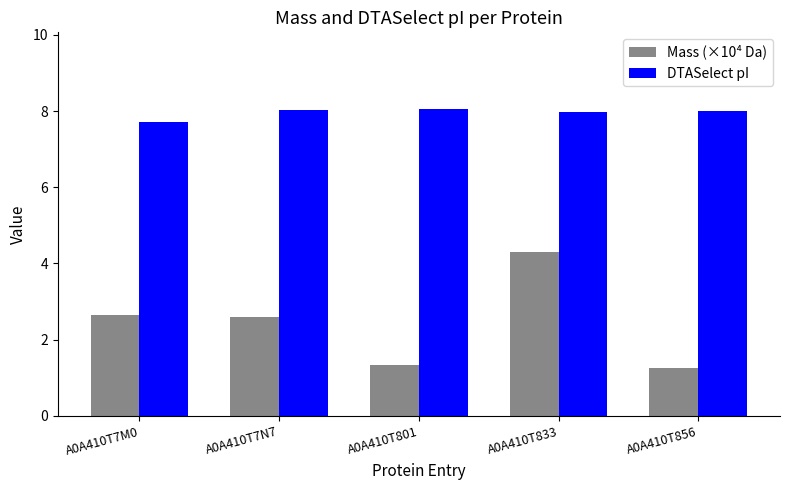

At how many categories does at least one series exceed 1?

5